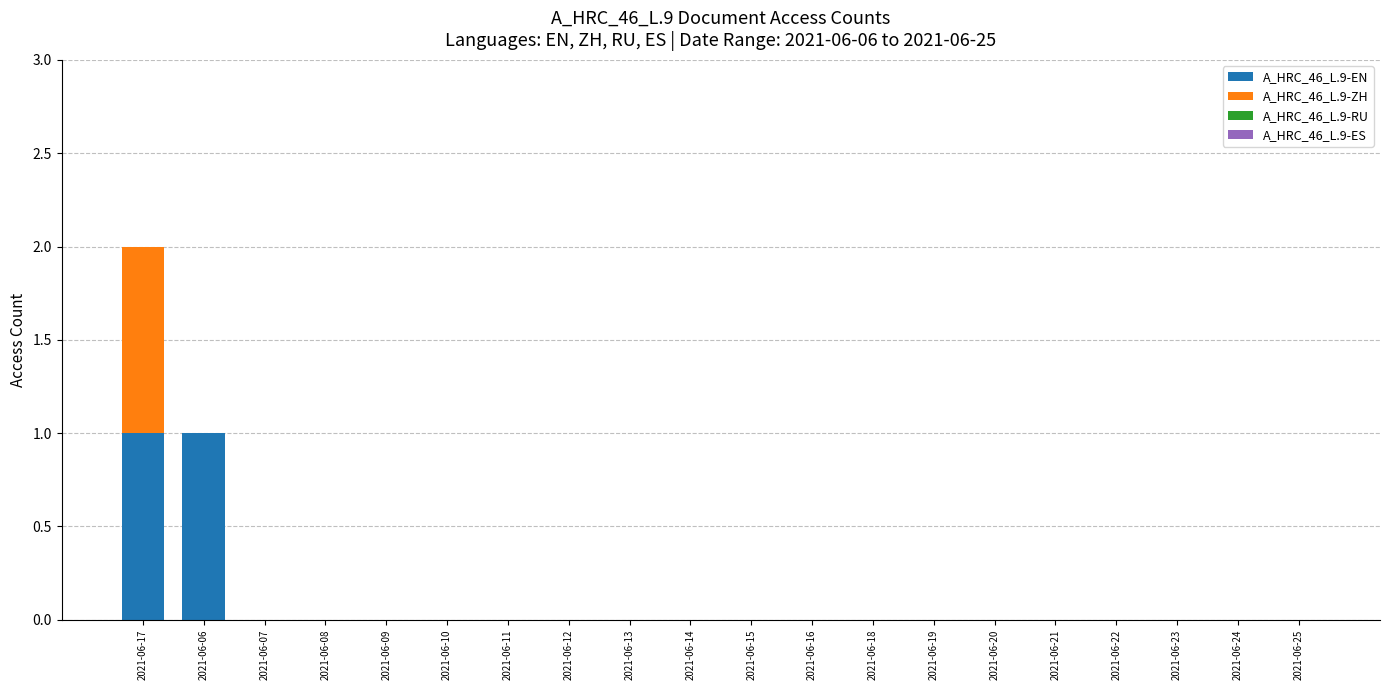

At which category is the sum across all series the highest?

2021-06-17